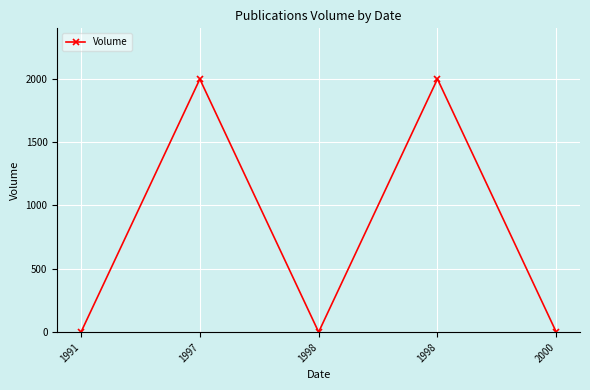

True or false: the data has more than 1 interior local peaks.

True